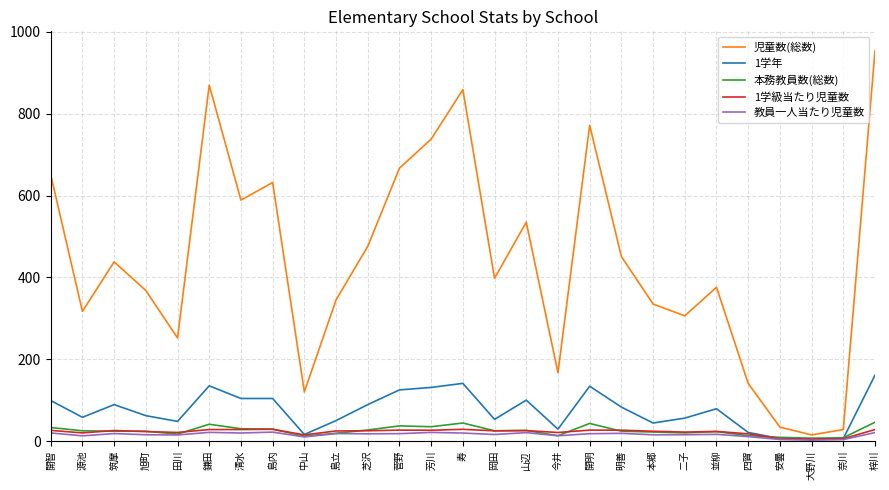

What is the total value across all series at 島立?

456.8